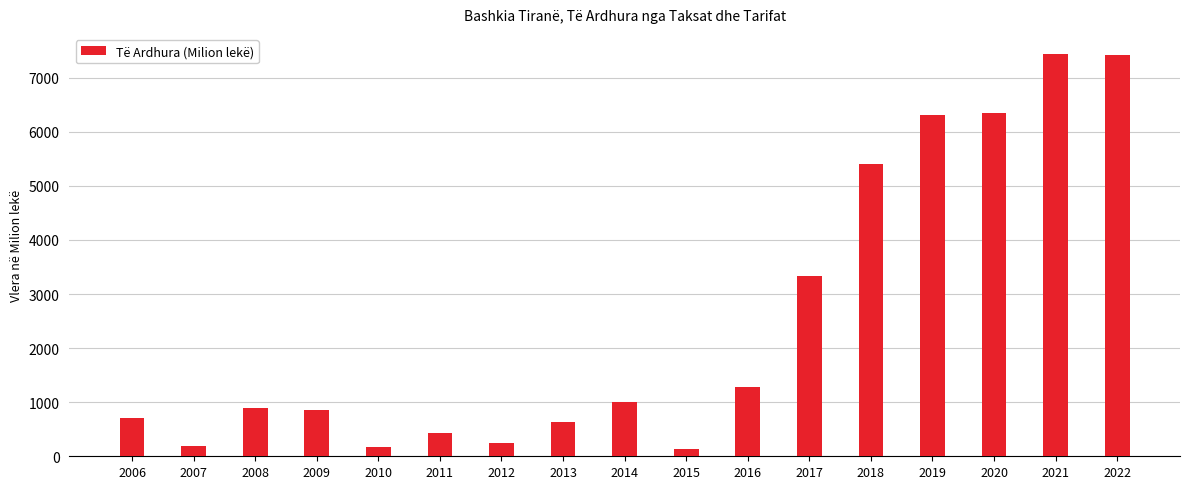

Which has a higher value, 2007 or 2021?

2021